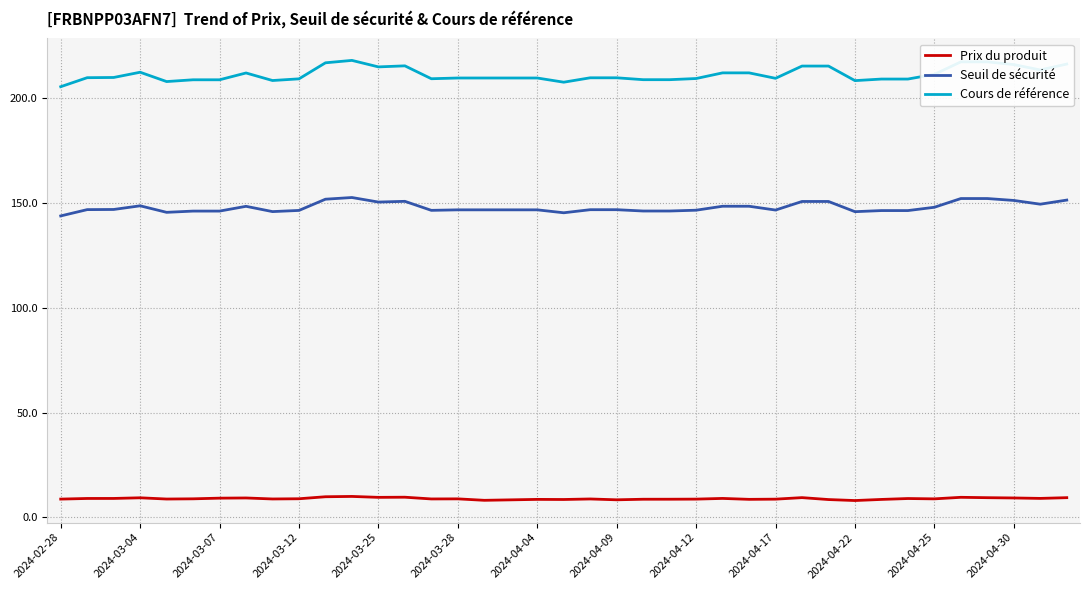

Which series has the largest total across all categories?

Cours de référence